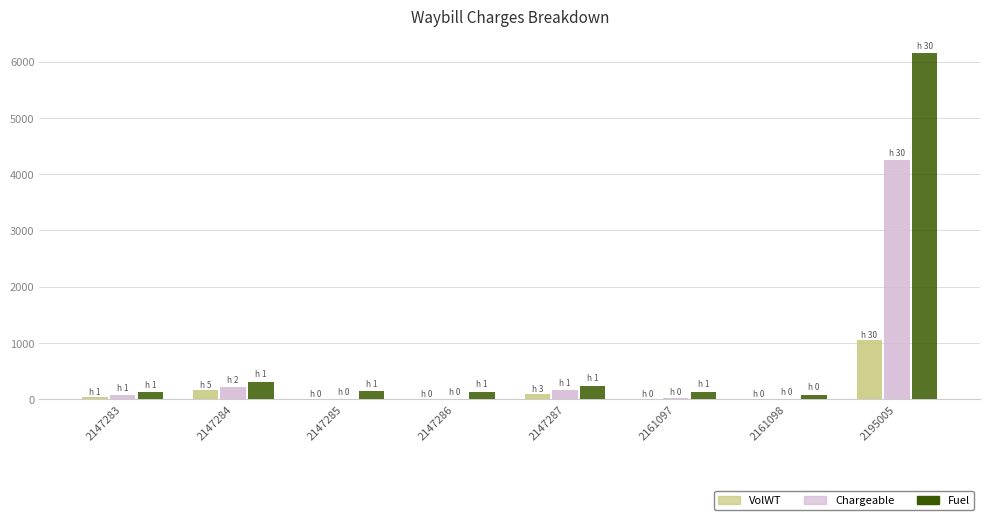

What is the sum of the Chargeable values at 2147285 and 2195005?

4255.0